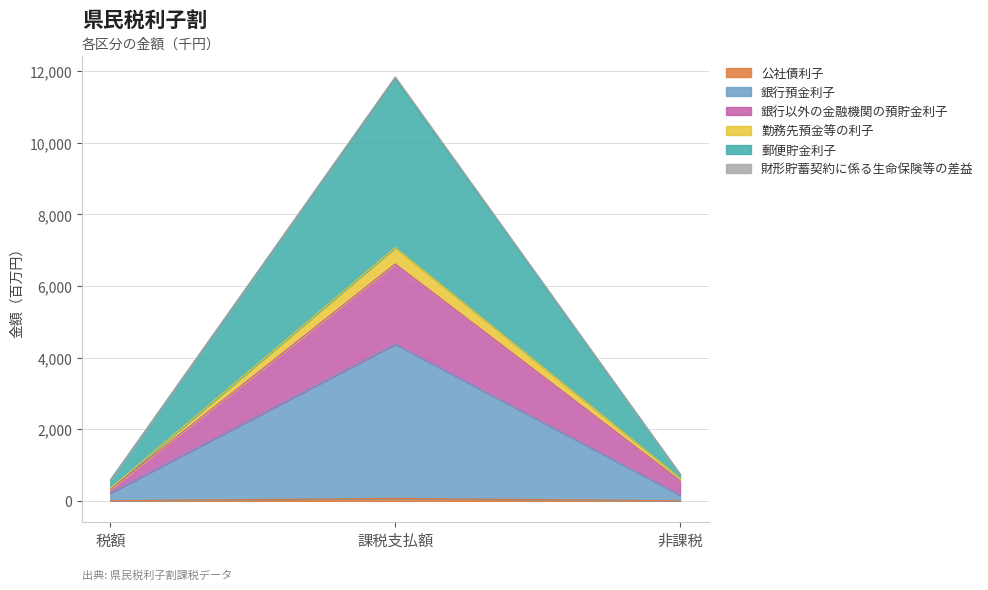

What position from the right is 税額?

3